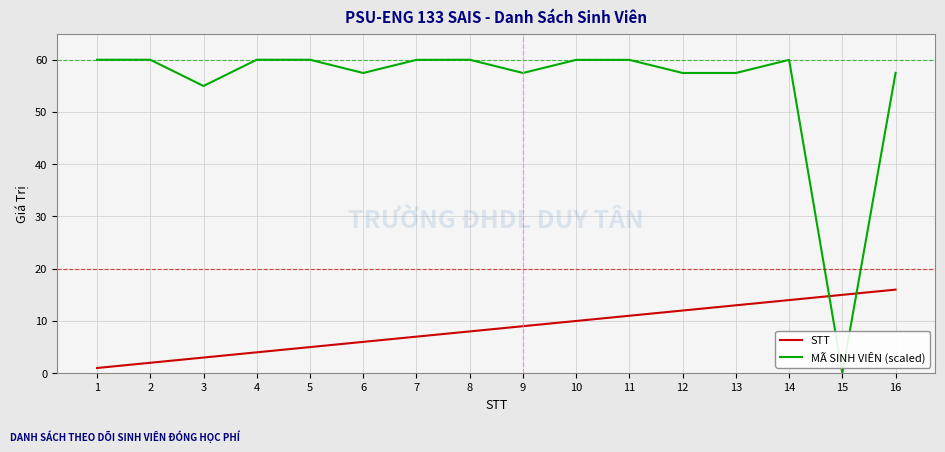

How many lines are shown in the chart?

2